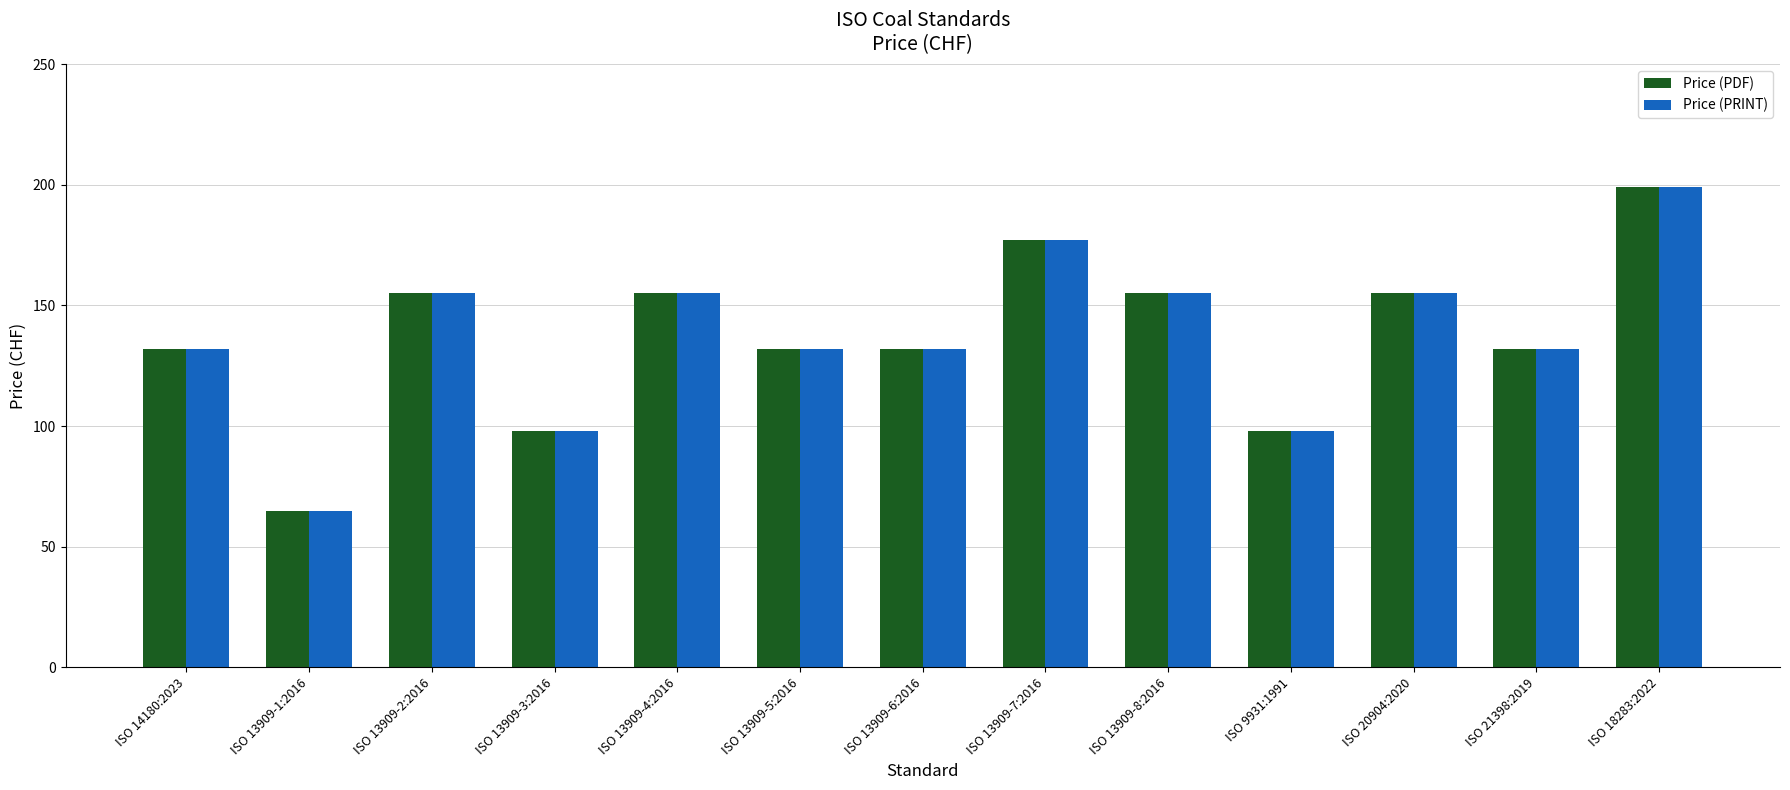

What is the total value across all series at ISO 13909-2:2016?

310